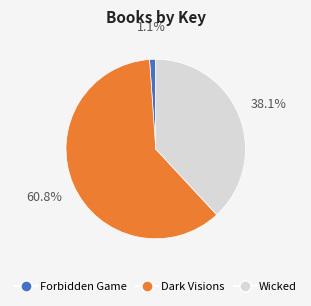

Which slice represents more than half of the pie?

Dark Visions